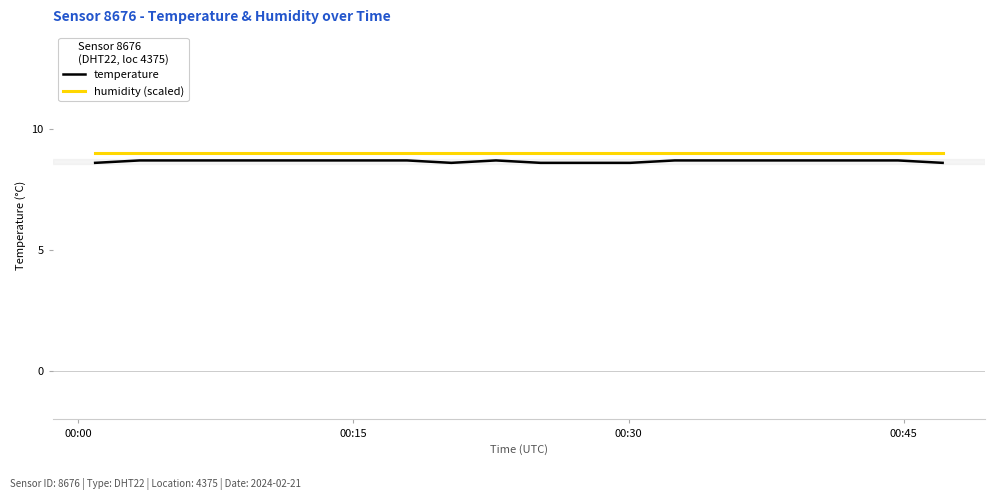

What is the lowest value of the humidity (scaled) series?

9.0